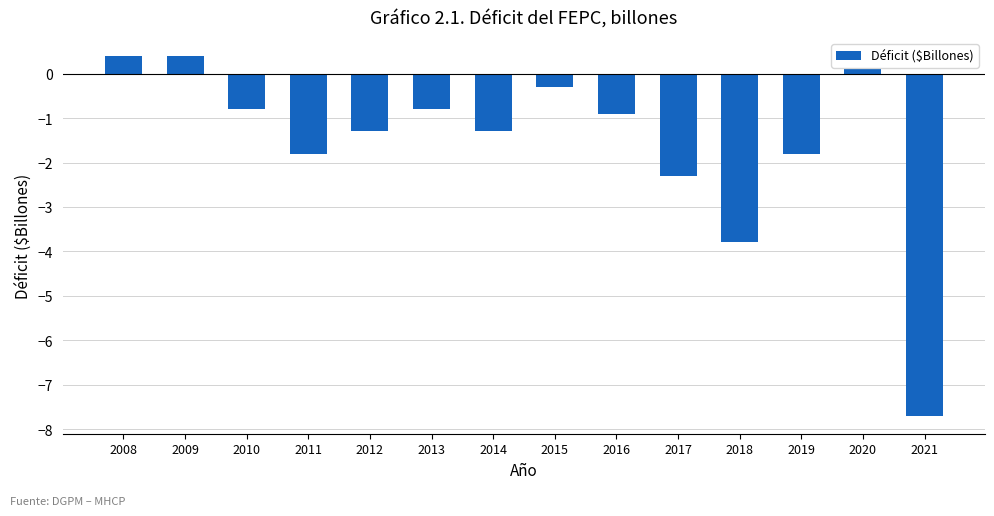

True or false: the data shows 0.1 at 2008.

False